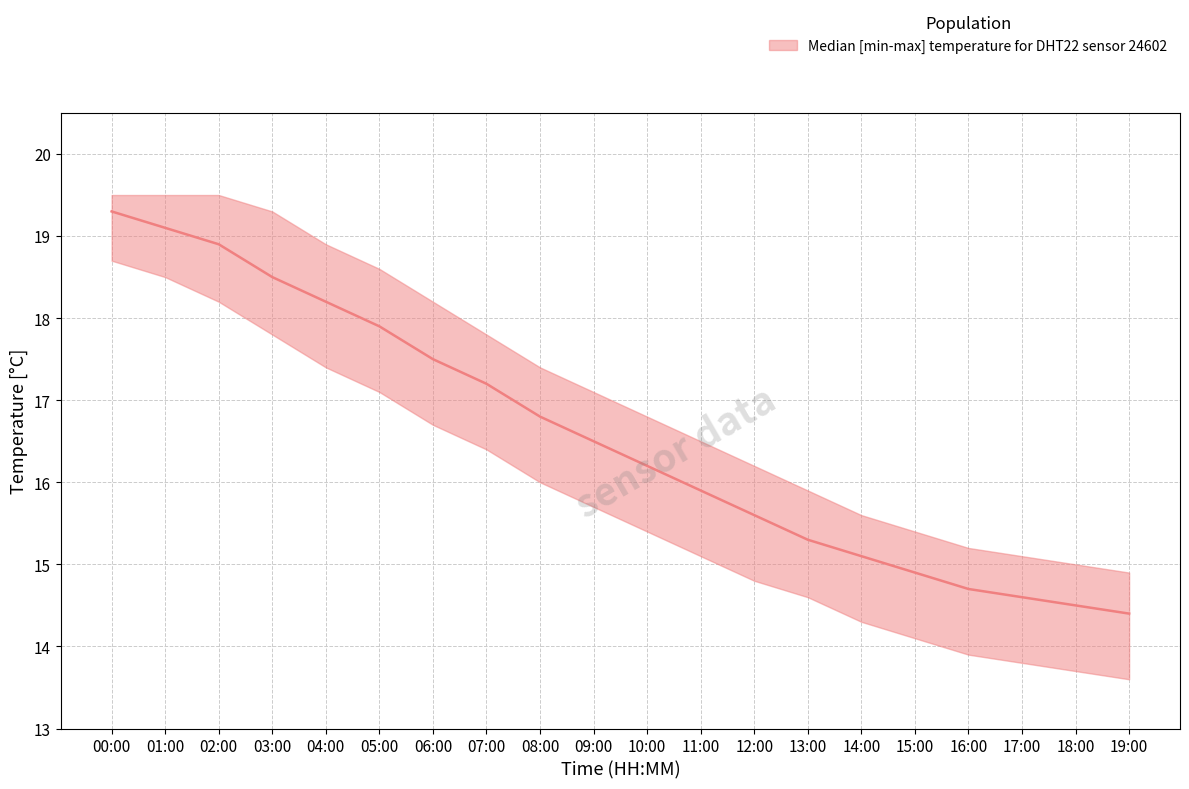

Reading right to left, list all the values displayed in this chart.

temperature_median: 19:00=14.4	18:00=14.5	17:00=14.6	16:00=14.7	15:00=14.9	14:00=15.1	13:00=15.3	12:00=15.6	11:00=15.9	10:00=16.2	09:00=16.5	08:00=16.8	07:00=17.2	06:00=17.5	05:00=17.9	04:00=18.2	03:00=18.5	02:00=18.9	01:00=19.1	00:00=19.3
temperature_upper: 19:00=14.9	18:00=15.0	17:00=15.1	16:00=15.2	15:00=15.4	14:00=15.6	13:00=15.9	12:00=16.2	11:00=16.5	10:00=16.8	09:00=17.1	08:00=17.4	07:00=17.8	06:00=18.2	05:00=18.6	04:00=18.9	03:00=19.3	02:00=19.5	01:00=19.5	00:00=19.5
temperature_lower: 19:00=13.6	18:00=13.7	17:00=13.8	16:00=13.9	15:00=14.1	14:00=14.3	13:00=14.6	12:00=14.8	11:00=15.1	10:00=15.4	09:00=15.7	08:00=16.0	07:00=16.4	06:00=16.7	05:00=17.1	04:00=17.4	03:00=17.8	02:00=18.2	01:00=18.5	00:00=18.7